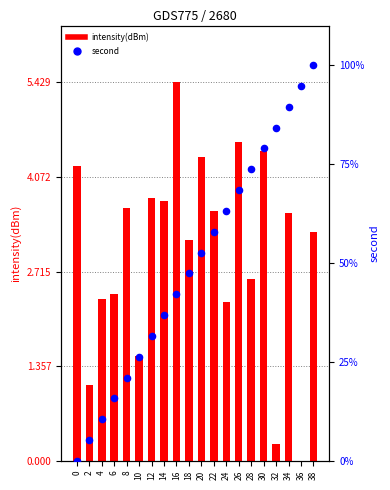

What is the total value across all series at 0?

4.2